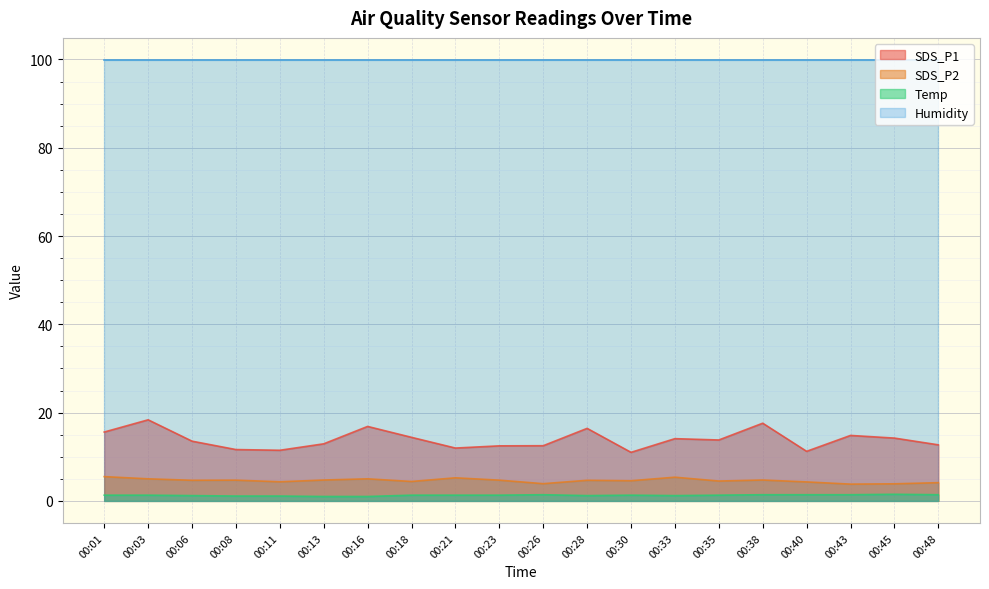

Is the value of SDS_P1 at 00:11 greater than the value of Temp at 00:21?

Yes